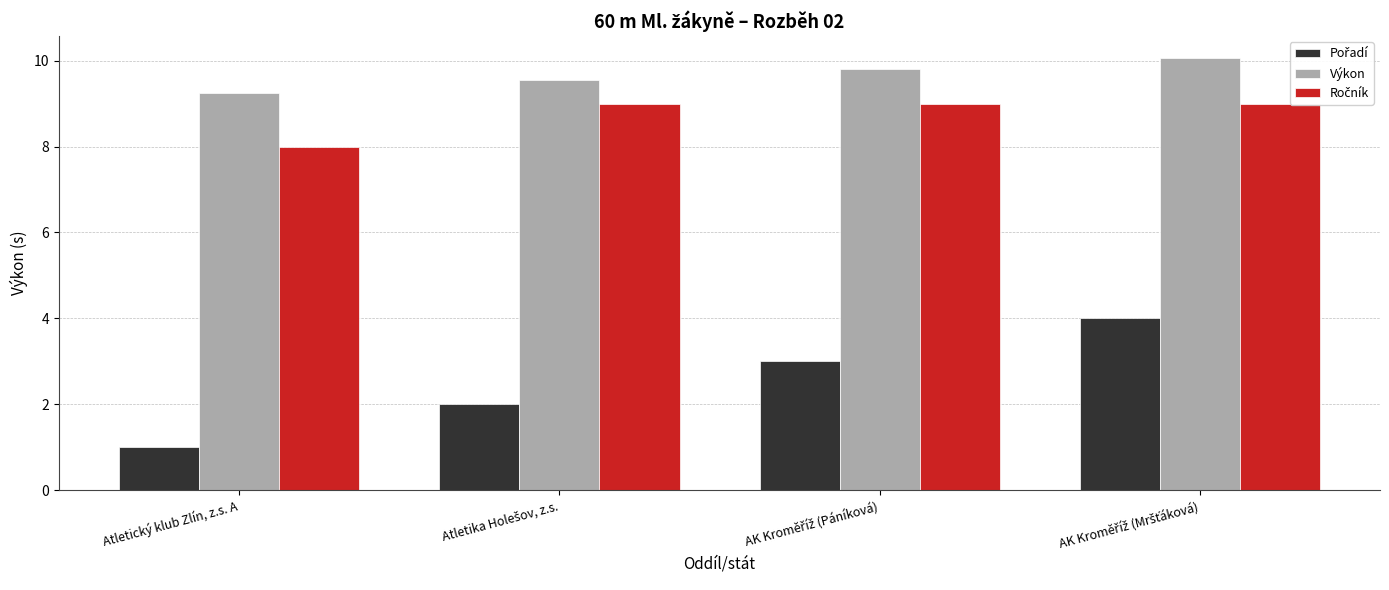

True or false: Výkon has a value of 9.2 at Atletický klub Zlín, z.s. A.

True